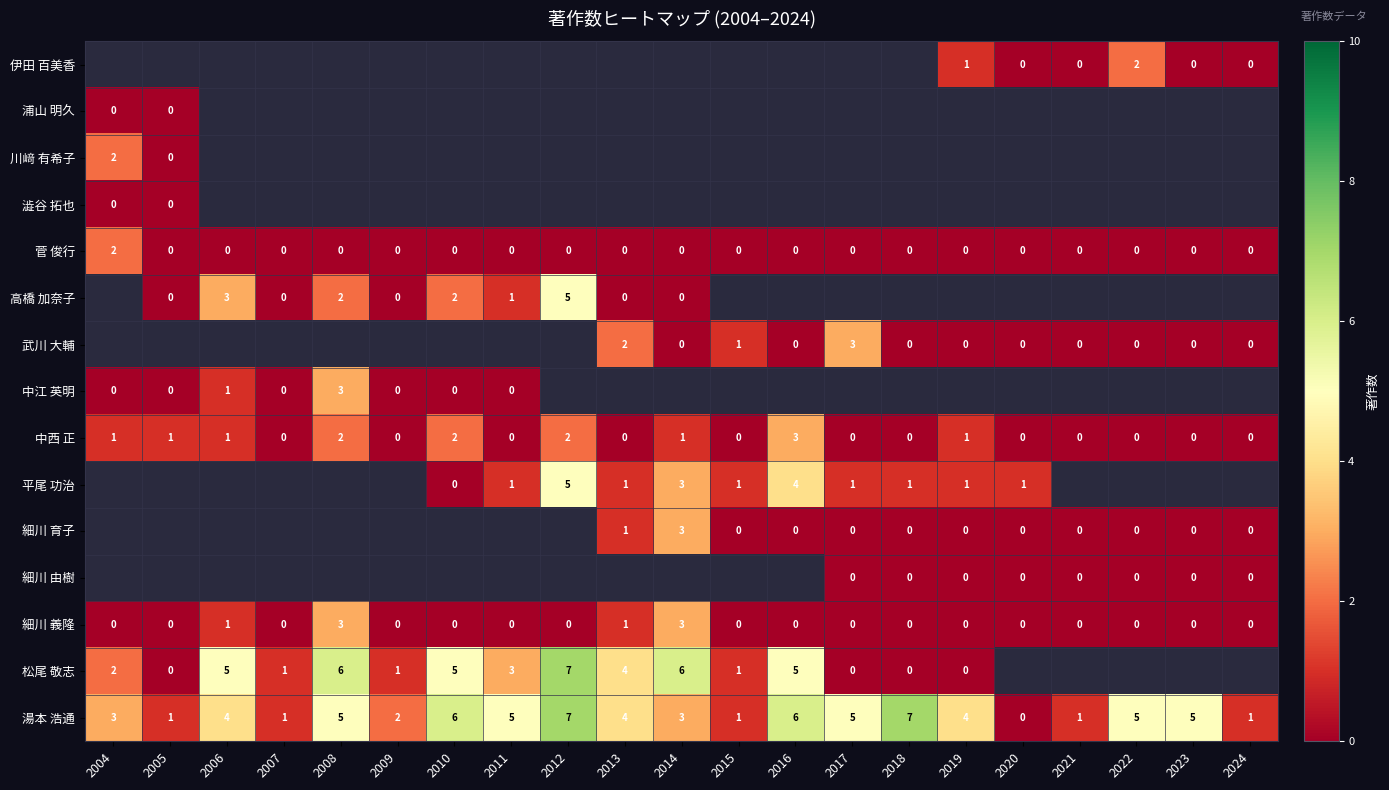

How many distinct data groups are displayed?

15